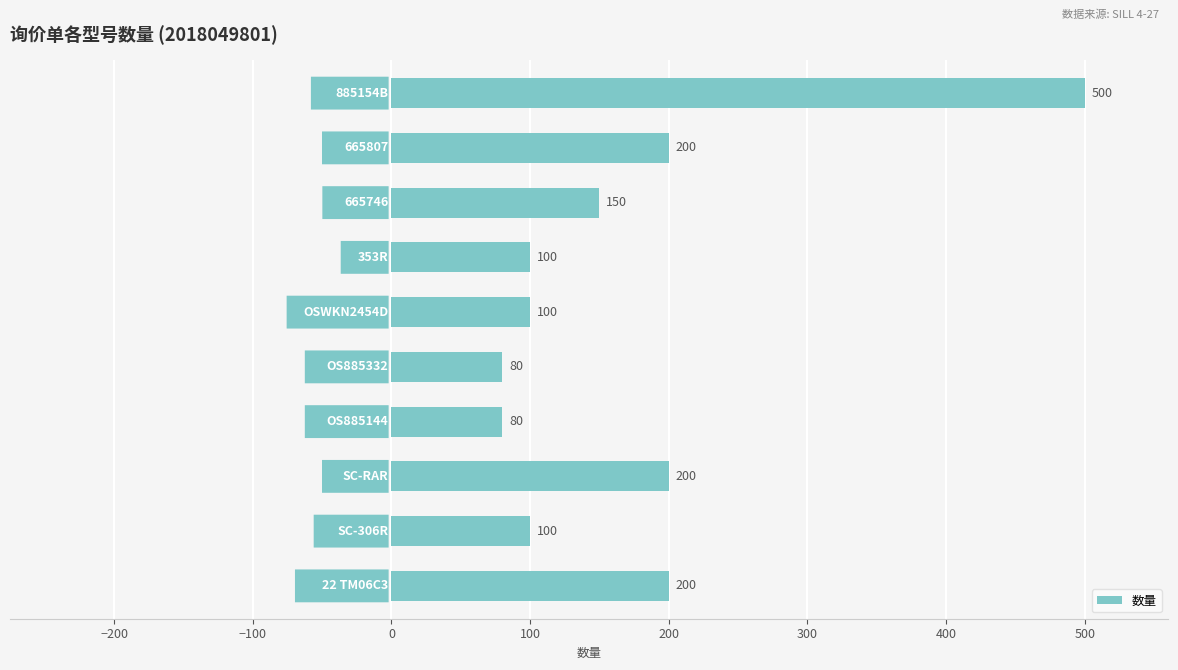

How many values are below 150?

5